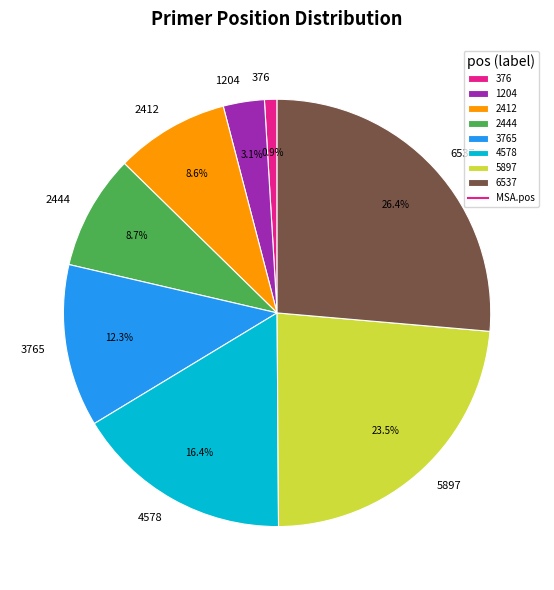

Which category has the biggest portion of the pie?

6537